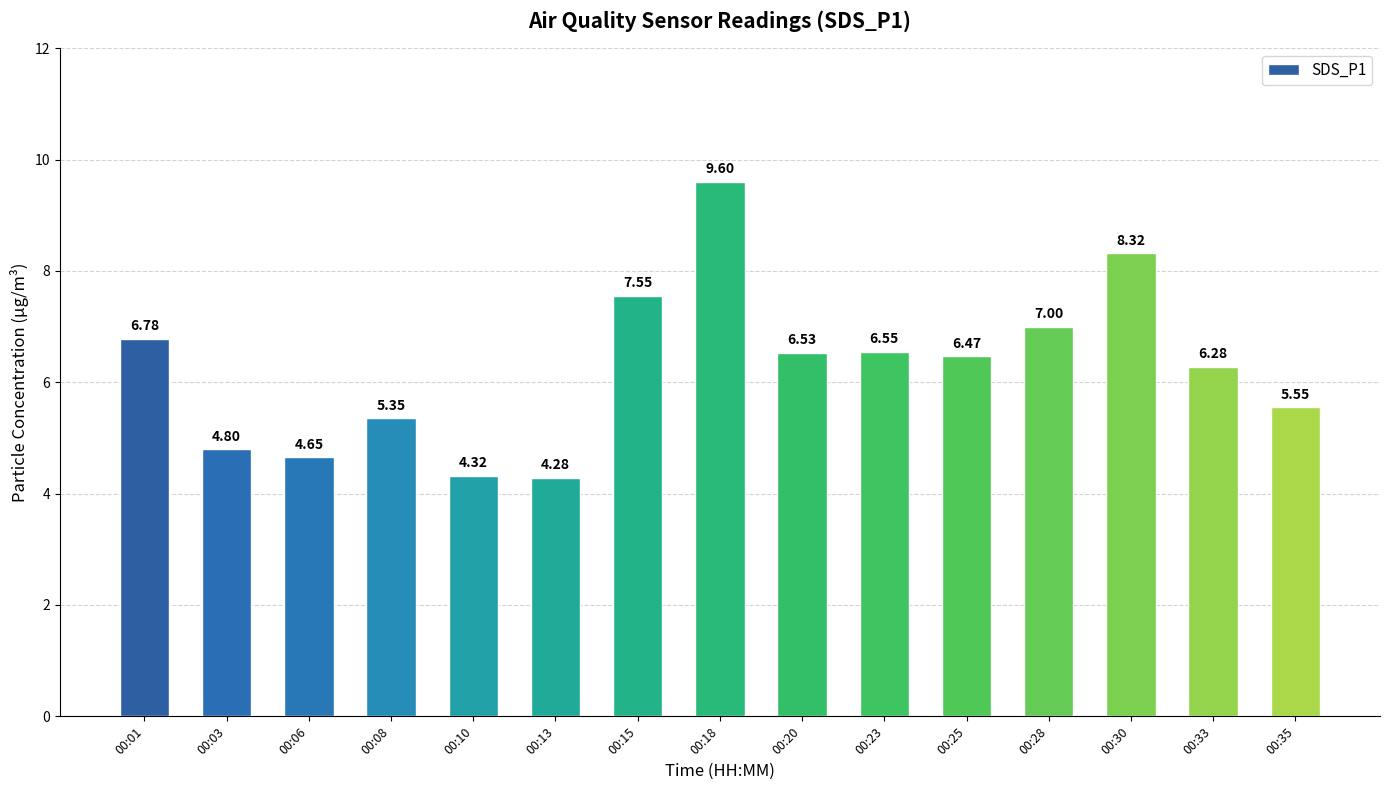

How many bars are there in total?

15